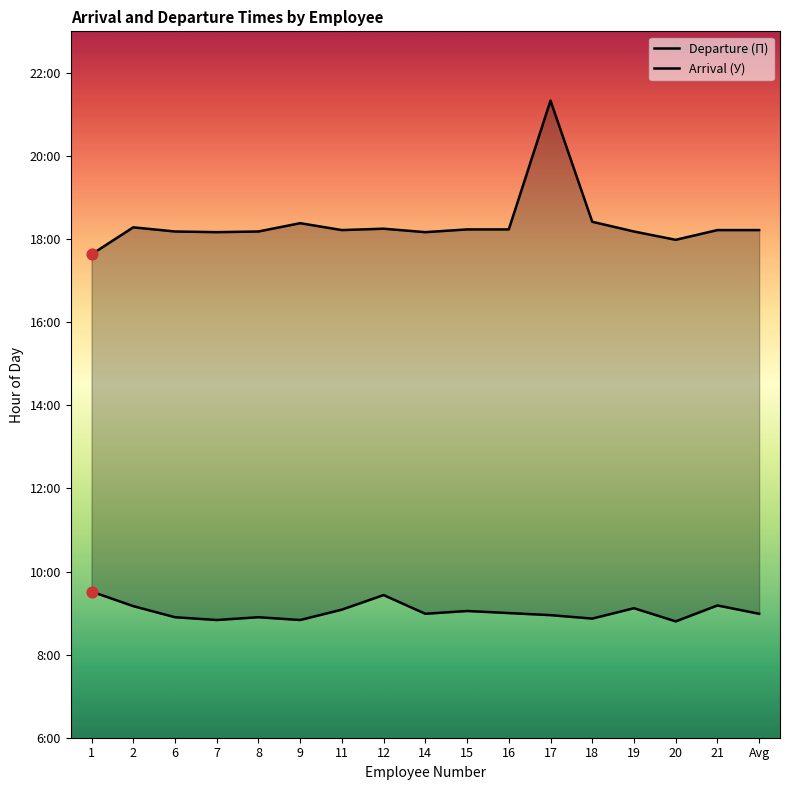

Which series has the largest Y range (max minus min)?

Arrival (У)